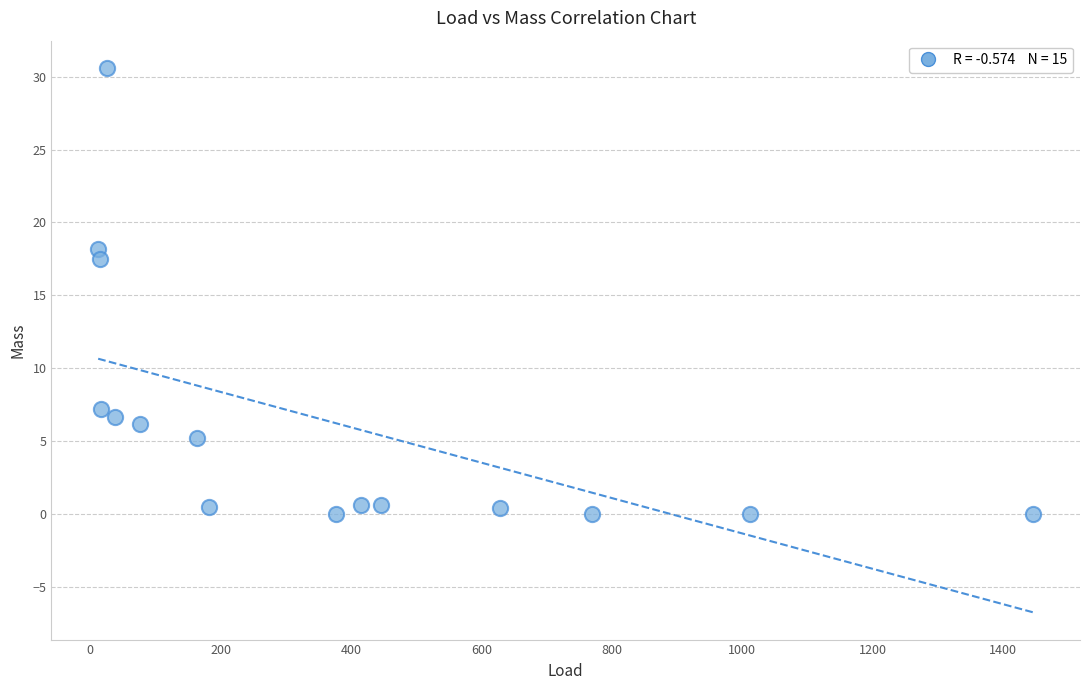

What Y value in the scatter plot is closest to 15?

17.5